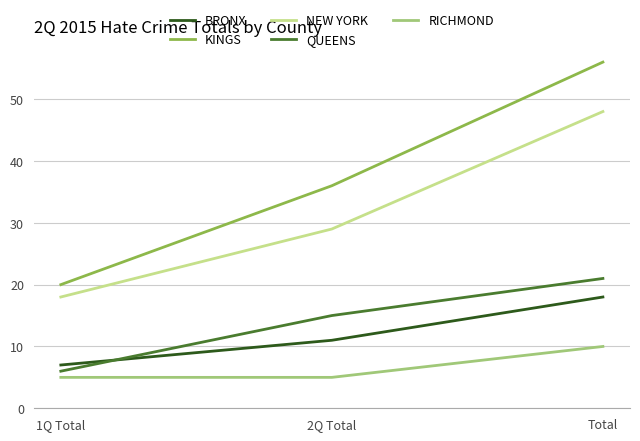

What is the average value of the NEW YORK series?

32